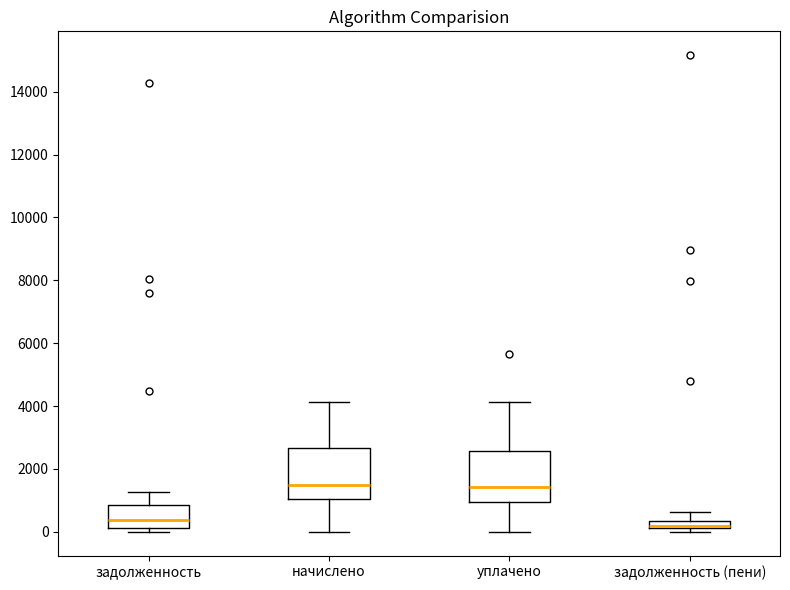

Where does the upper whisker of the box for задолженность (пени) end on the y-axis? The values are not printed on the chart, so give them approximately, as read against the axis.

600